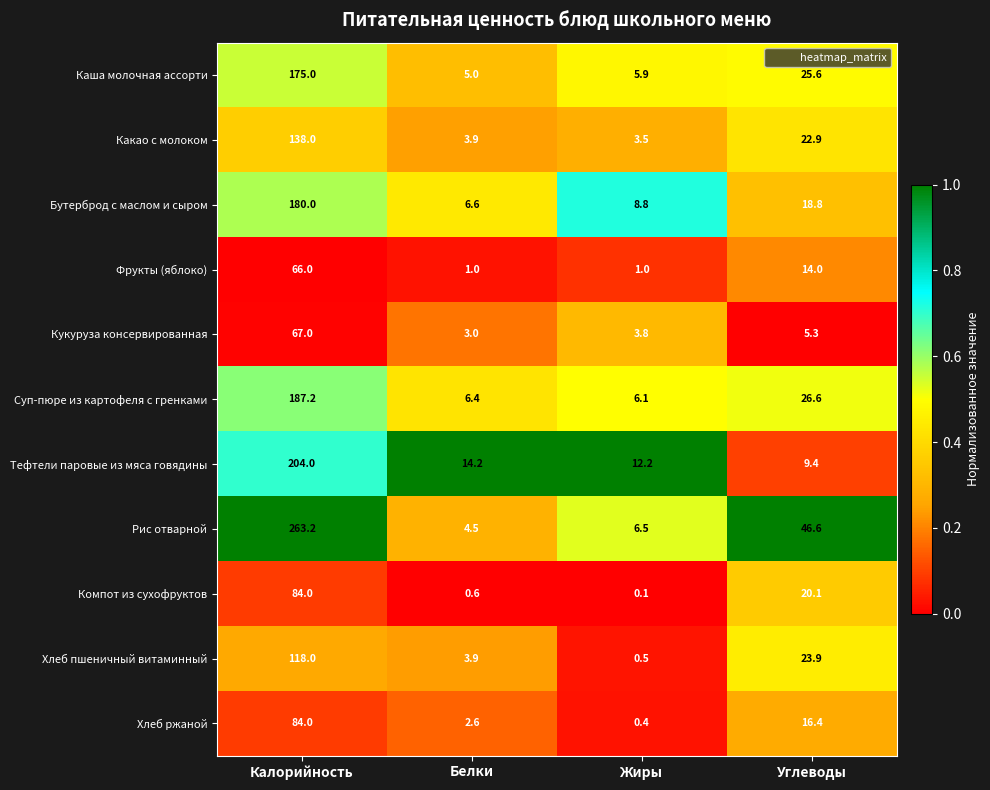

At Углеводы, list the series in order from largest to smallest.

Рис отварной, Суп-пюре из картофеля с гренками, Каша молочная ассорти, Хлеб пшеничный витаминный, Какао с молоком, Компот из сухофруктов, Бутерброд с маслом и сыром, Хлеб ржаной, Фрукты (яблоко), Тефтели паровые из мяса говядины, Кукуруза консервированная